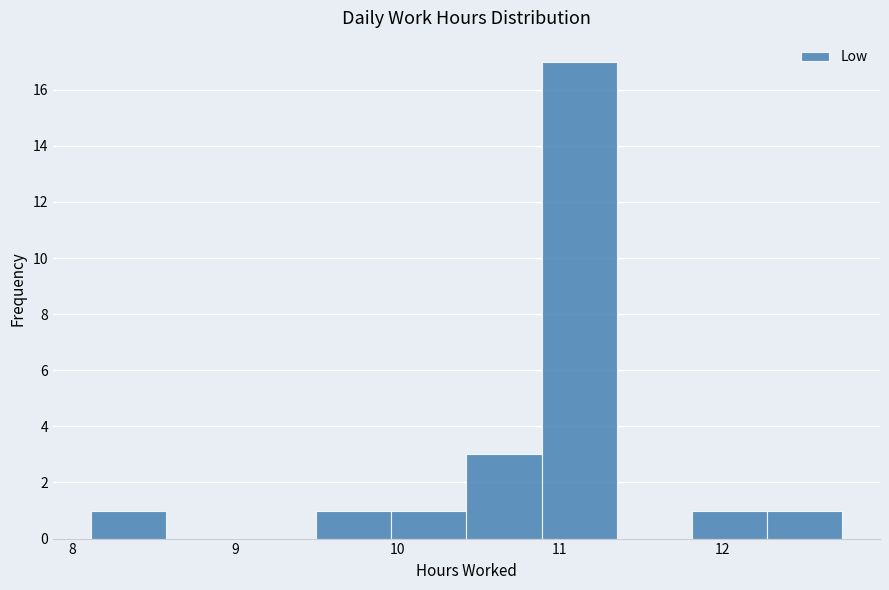

Reading left to right, transcribe this chart: for each bar, give the range it covers on the x-axis and its height. Neither the bar edges nor the heights are printed on the chart, so give them approximately, as read against the axes.

8.1 to 8.6: 1
8.6 to 9.0: 0
9.0 to 9.5: 0
9.5 to 10.0: 1
10.0 to 10.4: 1
10.4 to 10.9: 3
10.9 to 11.4: 17
11.4 to 11.8: 0
11.8 to 12.3: 1
12.3 to 12.7: 1